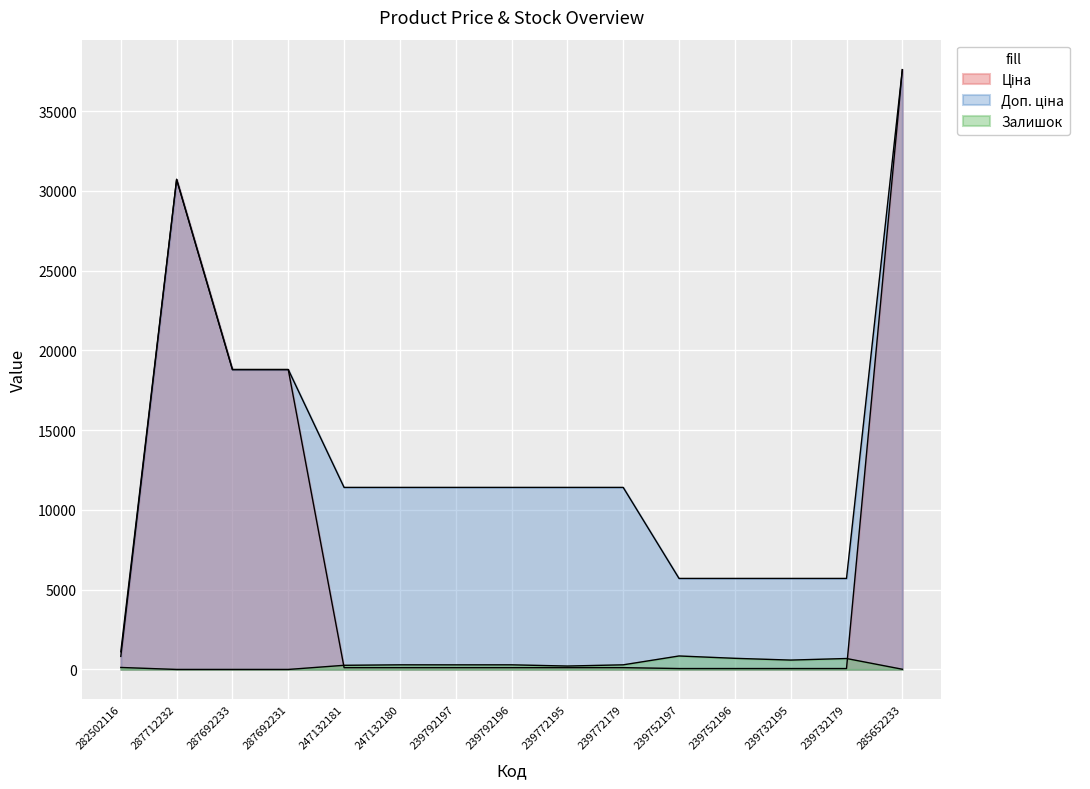

List the labels in order of Доп. ціна value, largest first.

285652233, 287712232, 287692233, 287692231, 247132181, 247132180, 239792197, 239792196, 239772195, 239772179, 239752197, 239752196, 239732195, 239732179, 282502116